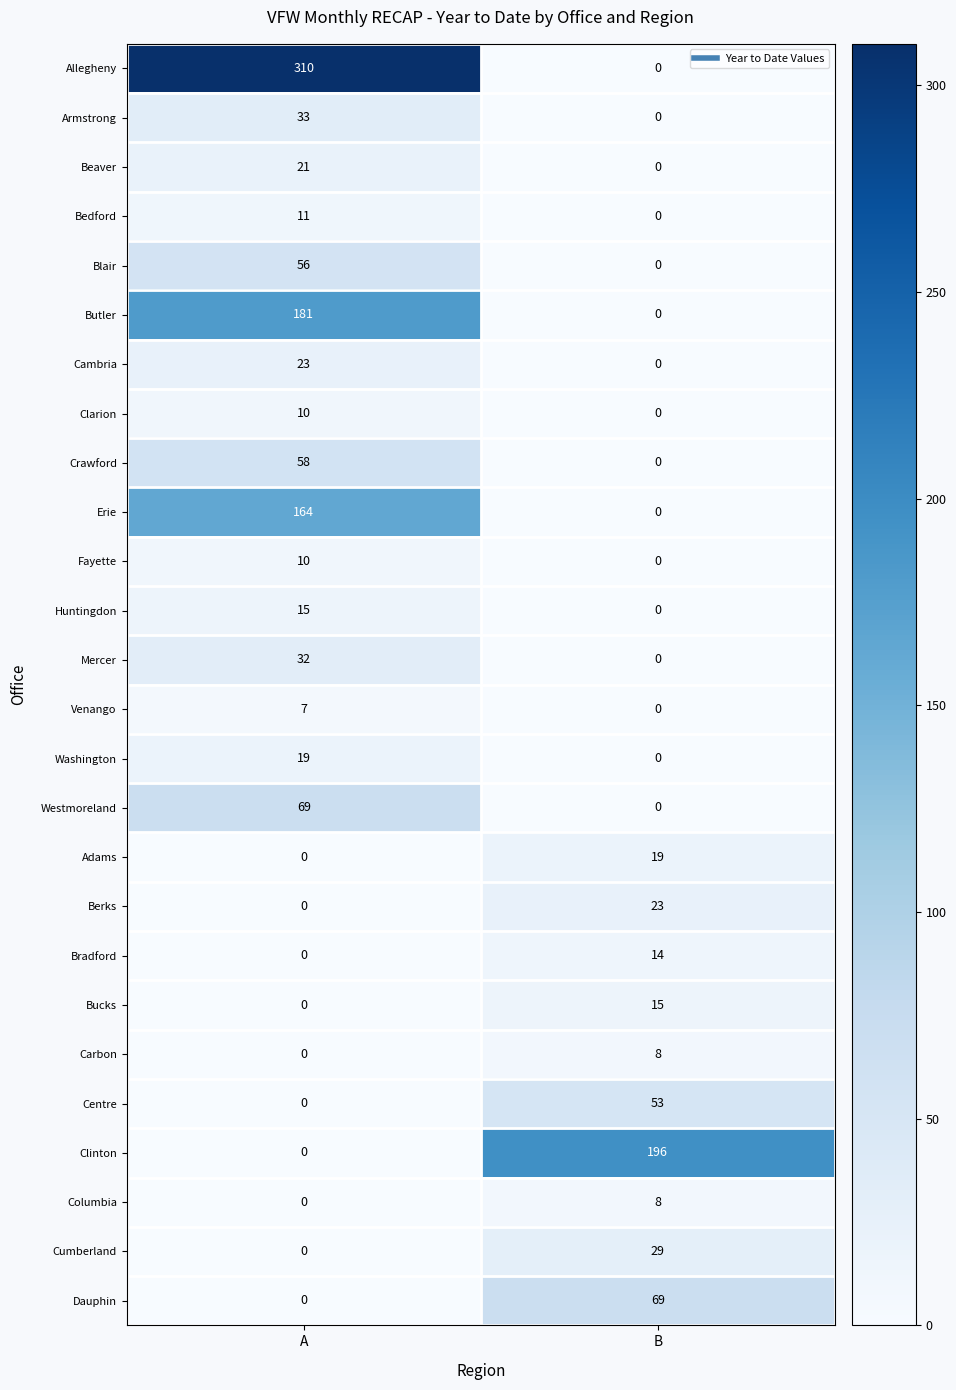

Between A and B, which series saw the biggest shift?

Allegheny